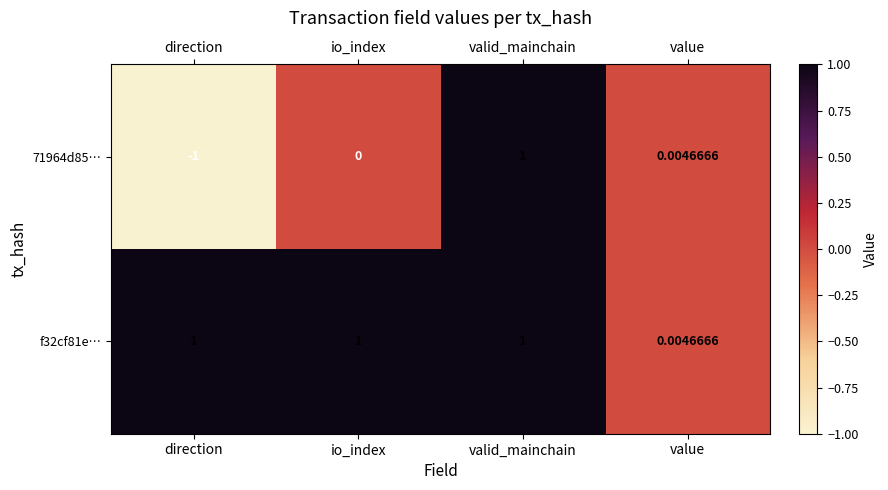

At which category is the sum across all series the highest?

valid_mainchain